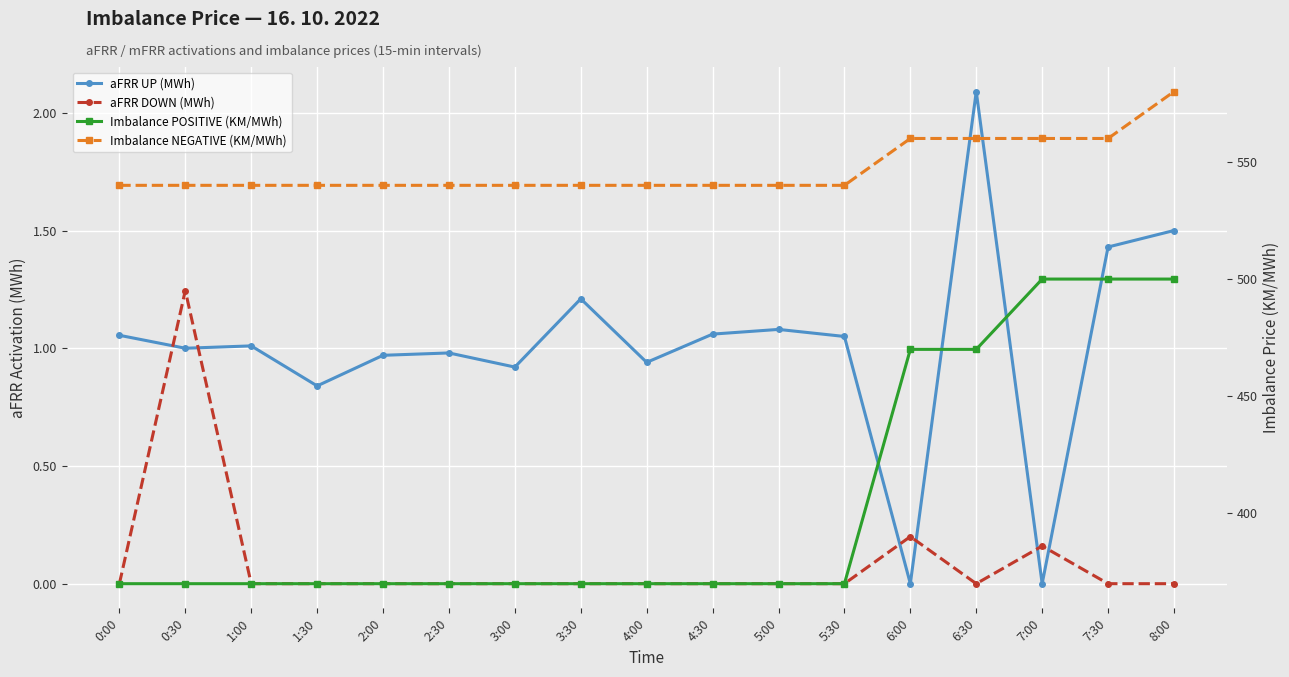

At 2:30, list the series in order from largest to smallest.

Imbalance NEGATIVE (KM/MWh), Imbalance POSITIVE (KM/MWh), aFRR UP (MWh), aFRR DOWN (MWh)